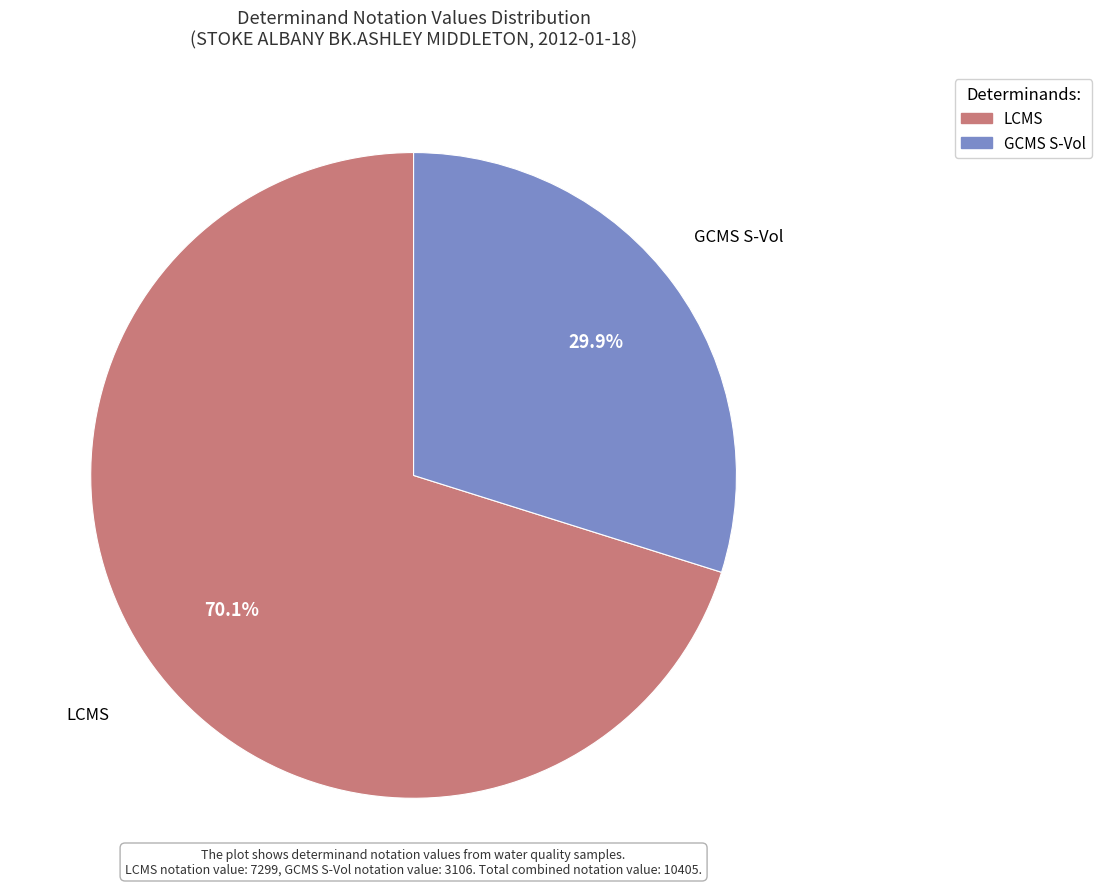

Is it true that LCMS is 70% of the pie?

True